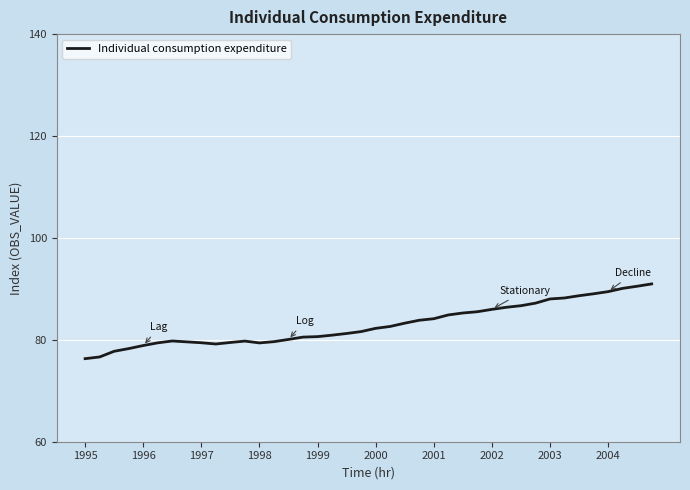

What is the greatest value displayed?

91.0